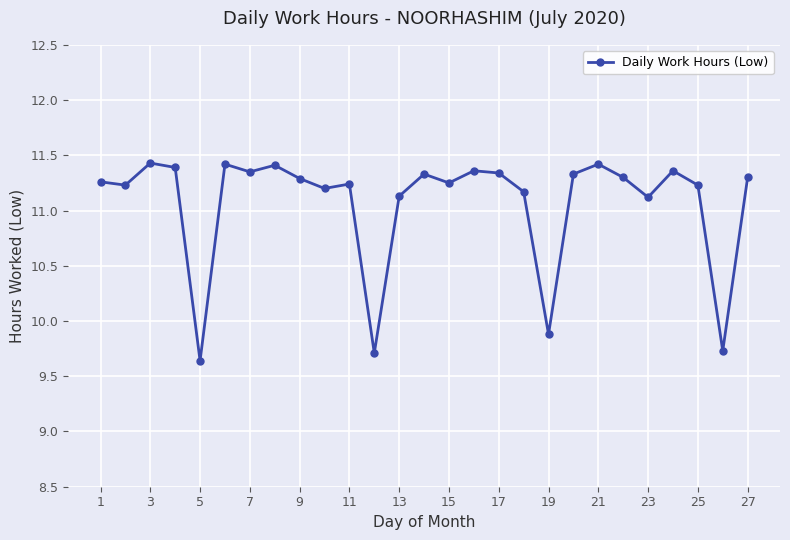

What is the sum of all values?

298.8